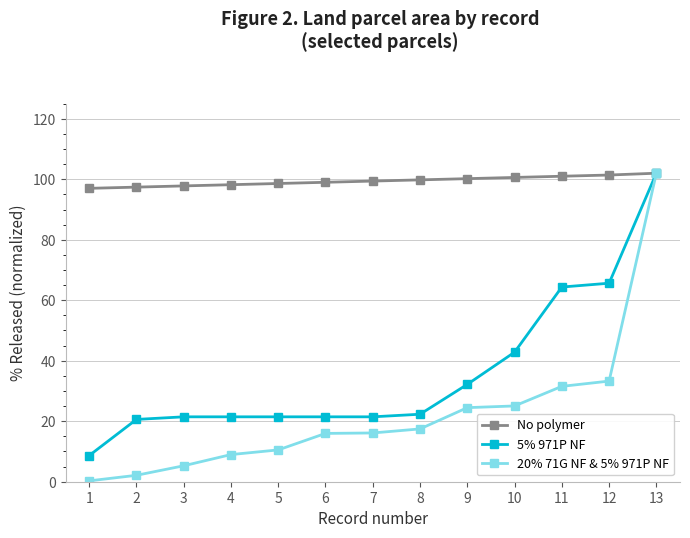

List the series in order of their overall mean, lowest first.

20% 71G NF & 5% 971P NF, 5% 971P NF, No polymer